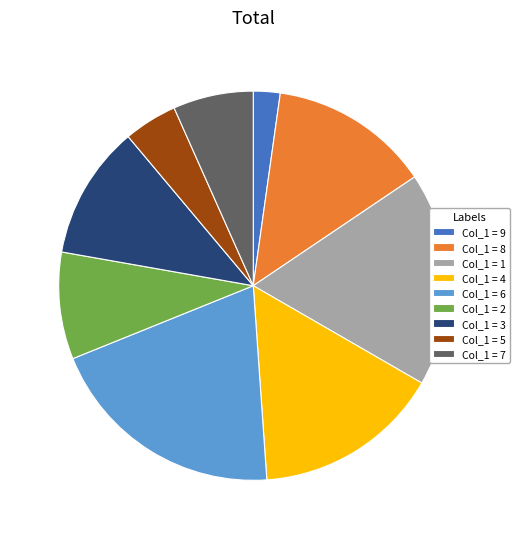

Is it true that Col_1 = 5 is 14% of the pie?

False